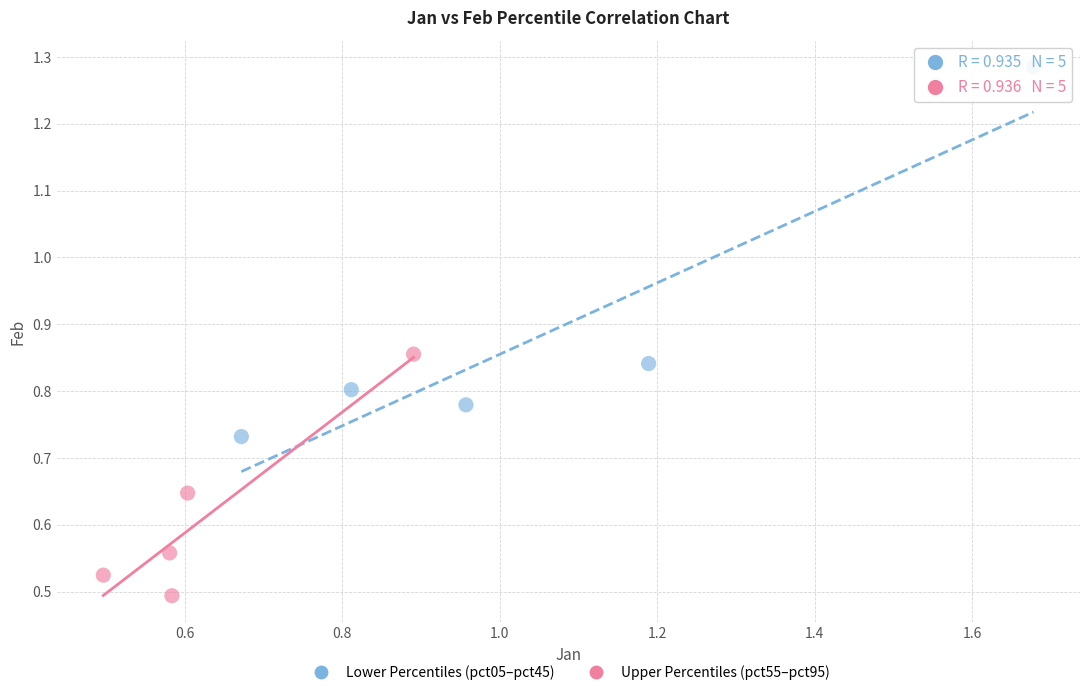

Which series has the largest Y range (max minus min)?

Lower Percentiles (pct05–pct45)